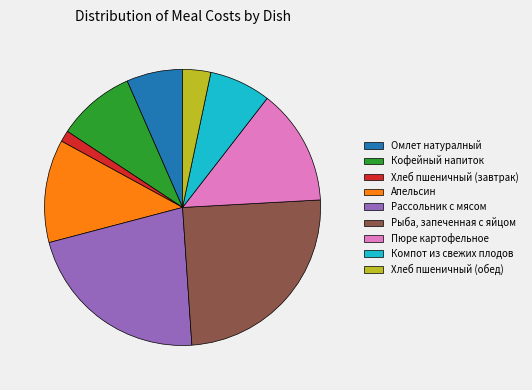

Do Пюре картофельное and Компот из свежих плодов together represent more than half of the pie?

No